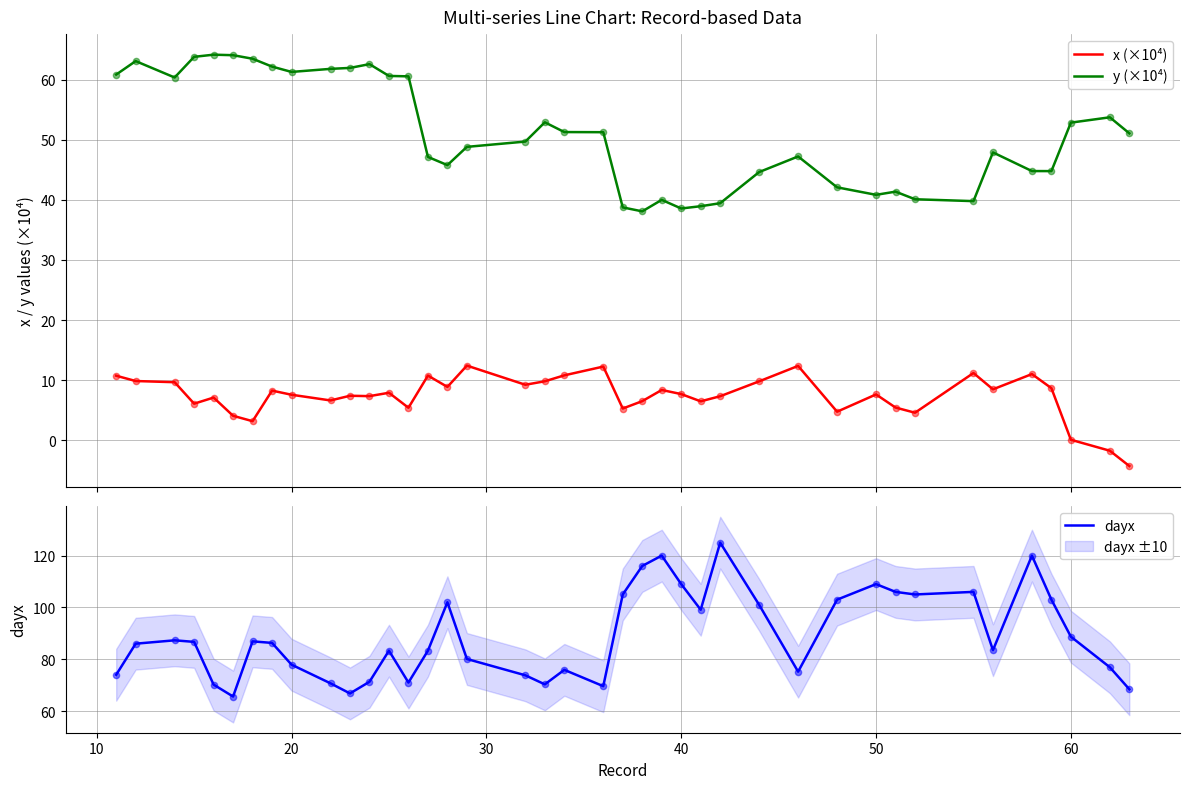

What is the maximum value for y (×10⁴)?

64.2